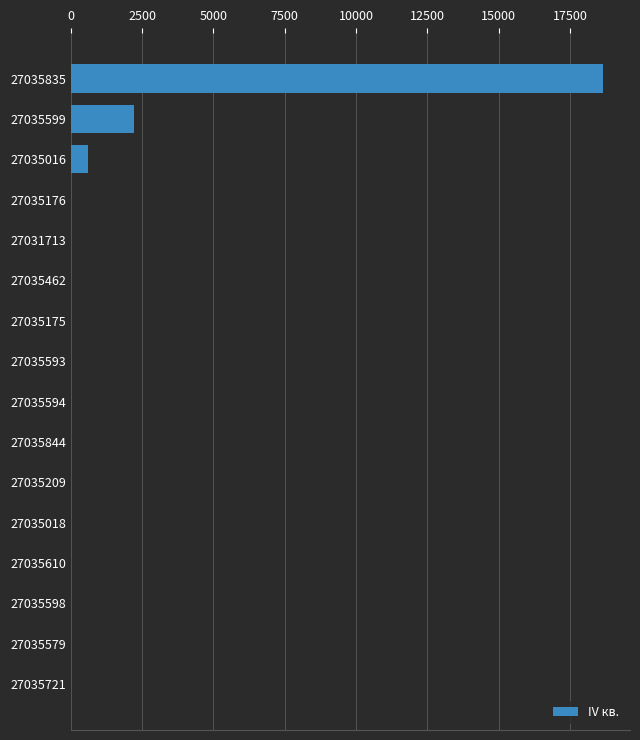

Does the chart contain stacked bars?

No